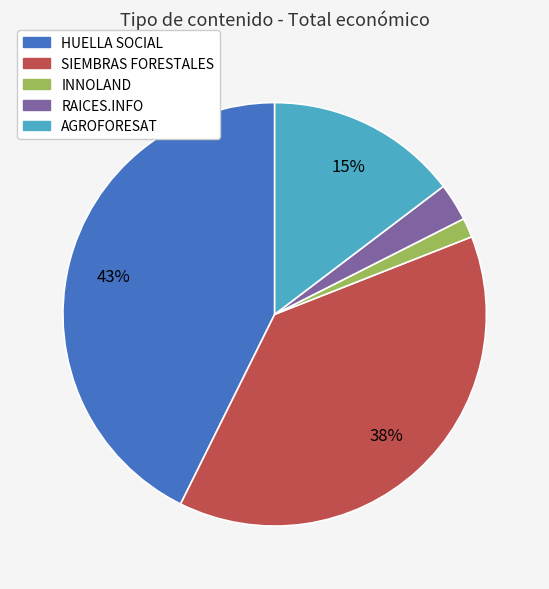

Approximately how many times larger is the value at HUELLA SOCIAL compared to SIEMBRAS FORESTALES?

1.1